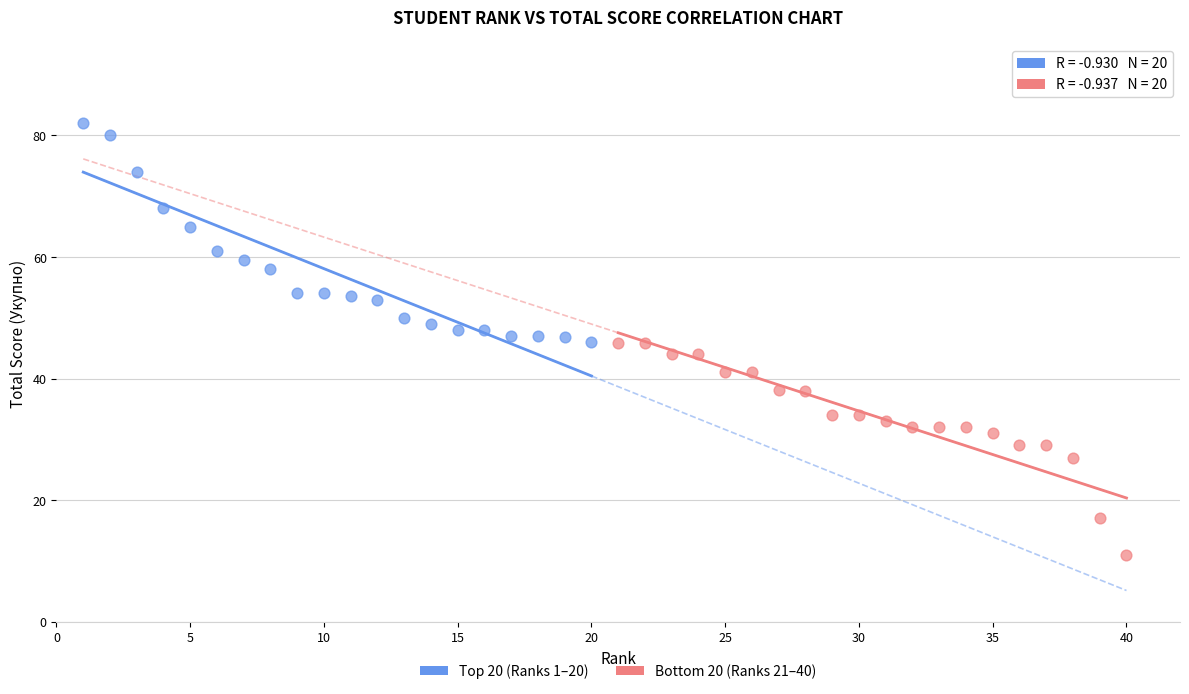

What are all the series names shown in the legend?

Top 20 (Ranks 1–20), Bottom 20 (Ranks 21–40)